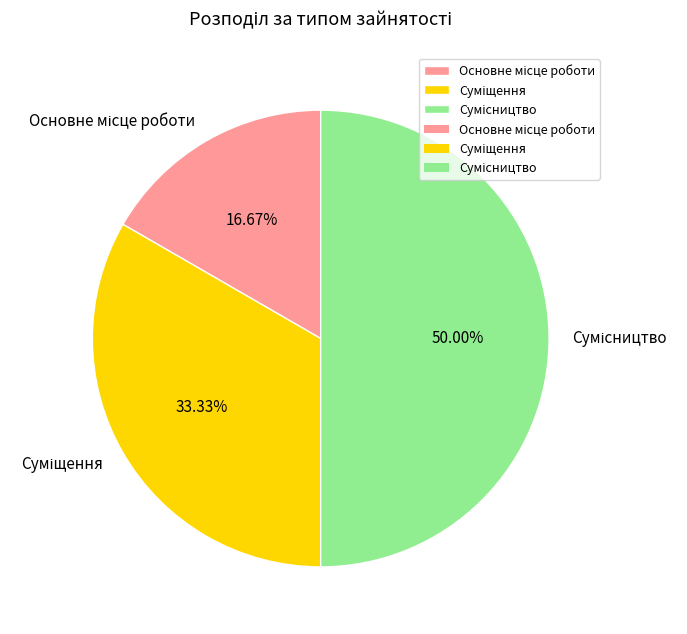

Is Сумісництво the majority of the pie?

No